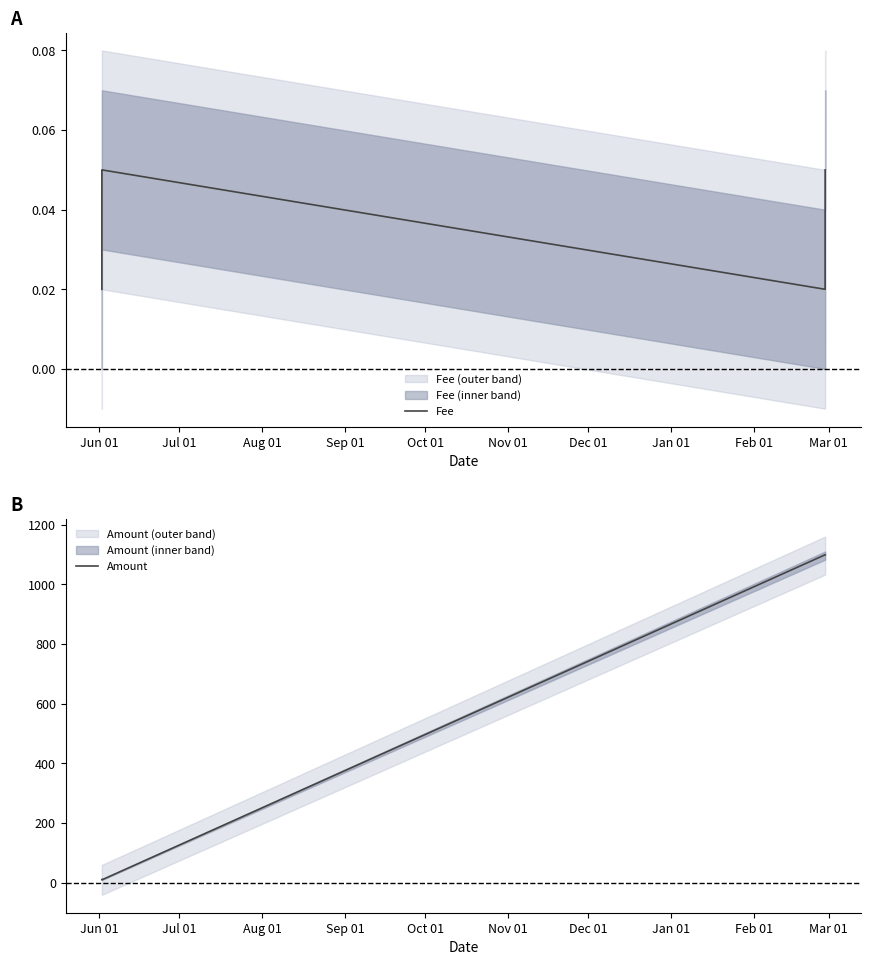

What are all the series names shown in the legend?

Fee, Amount